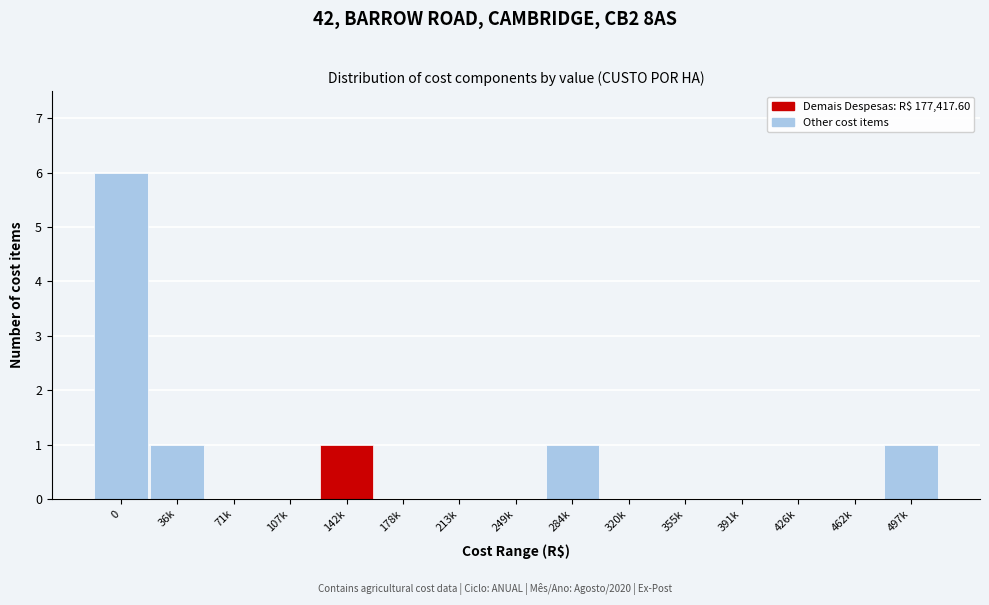

Reading right to left, what are all the values shown in this chart?

497k=1	462k=0	426k=0	391k=0	355k=0	320k=0	284k=1	249k=0	213k=0	178k=0	142k=1	107k=0	71k=0	36k=1	0=6